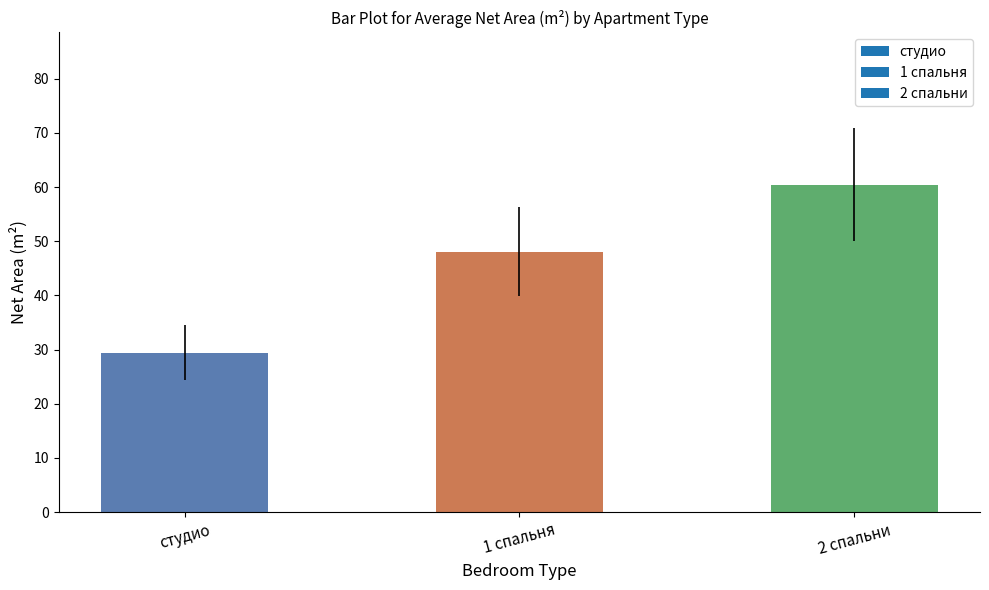

Reading right to left, transcribe all the data shown in this chart.

2 спальни=60.4	1 спальня=48.1	студио=29.4